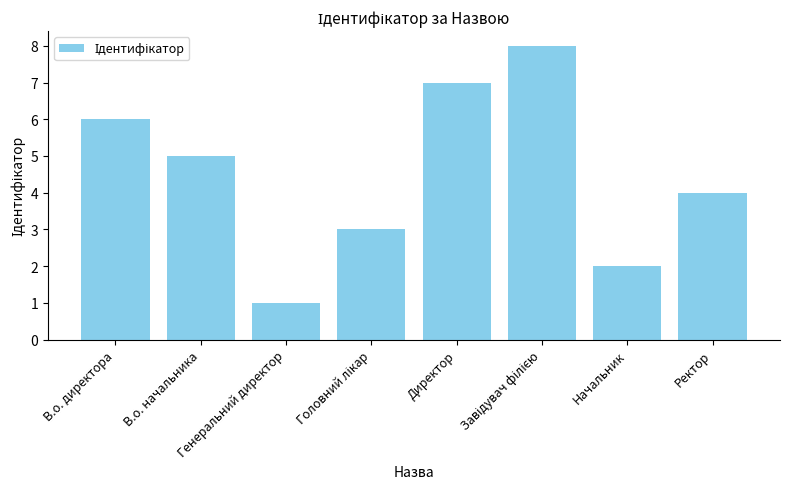

What is the label of the 4th bar from the right?

Директор